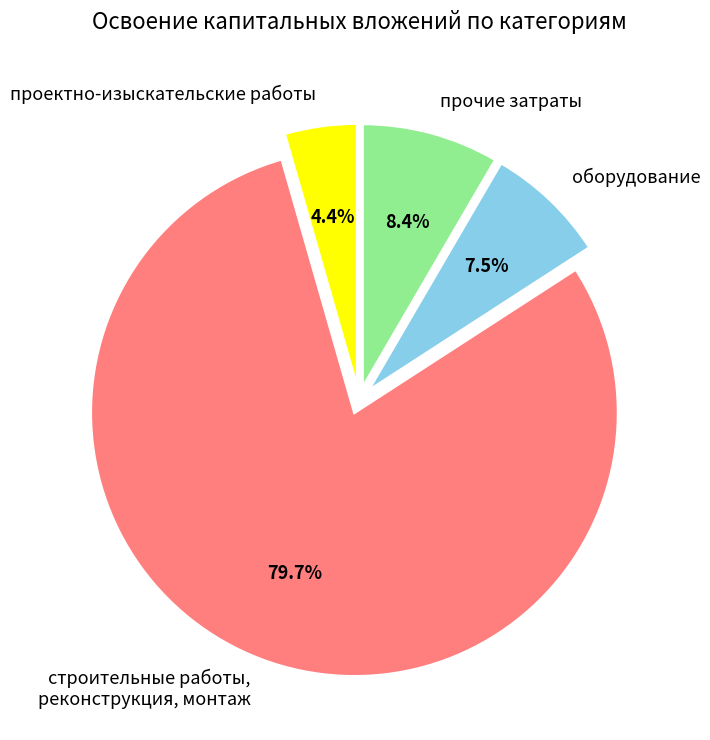

How many segments does this pie chart have?

4